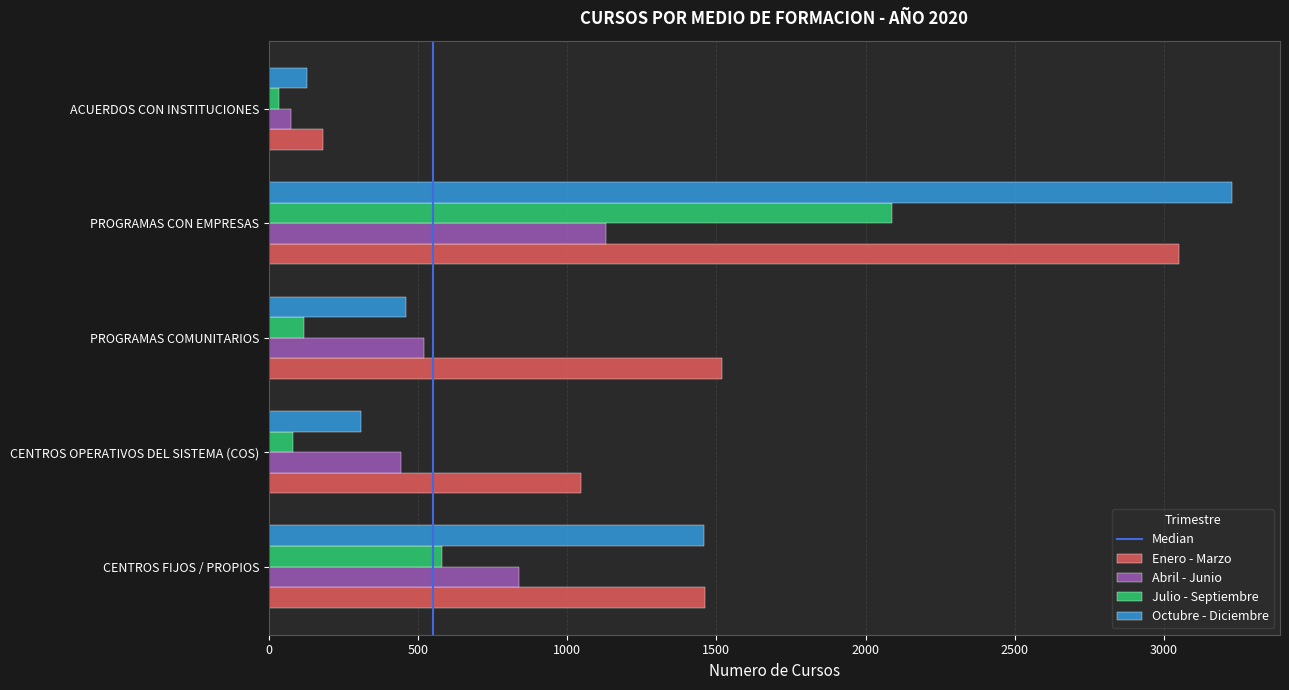

Where is Octubre - Diciembre nearest to the value 1677?

CENTROS FIJOS / PROPIOS